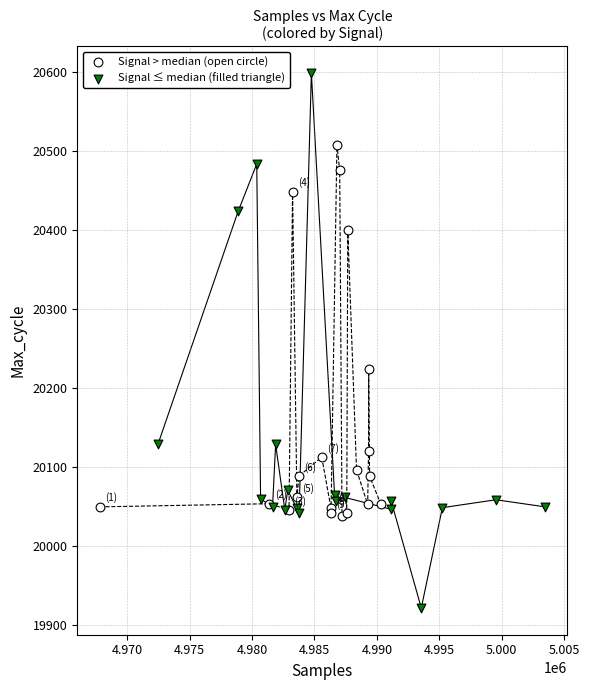

Which series contains the lowest Y value?

Signal ≤ median (filled triangle)